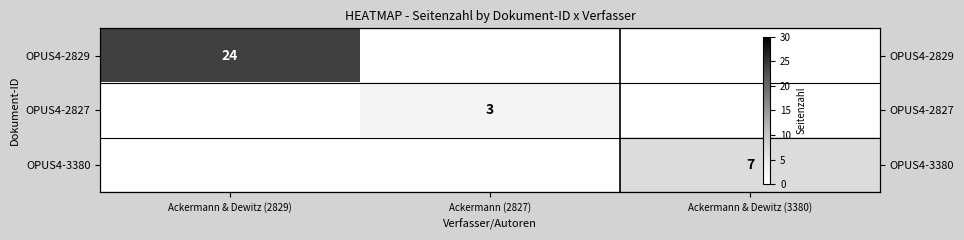

At which category is the sum across all series the highest?

Ackermann & Dewitz (2829)